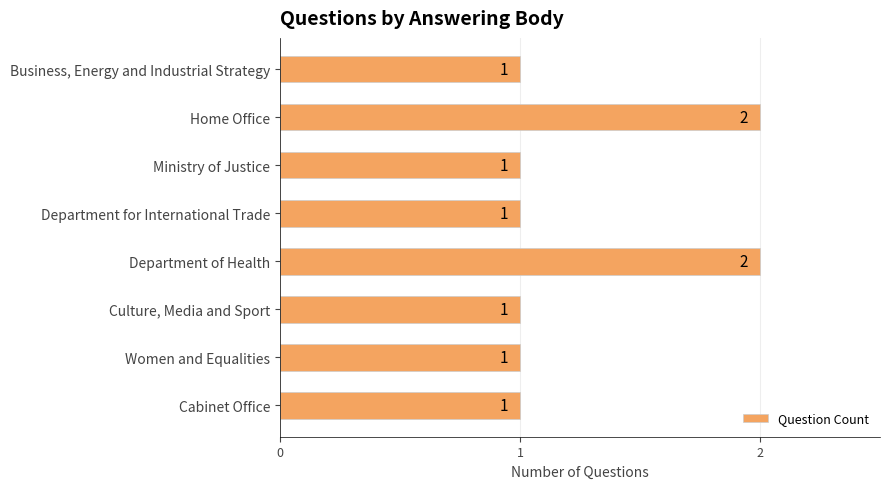

How many values are between 1 and 2?

8